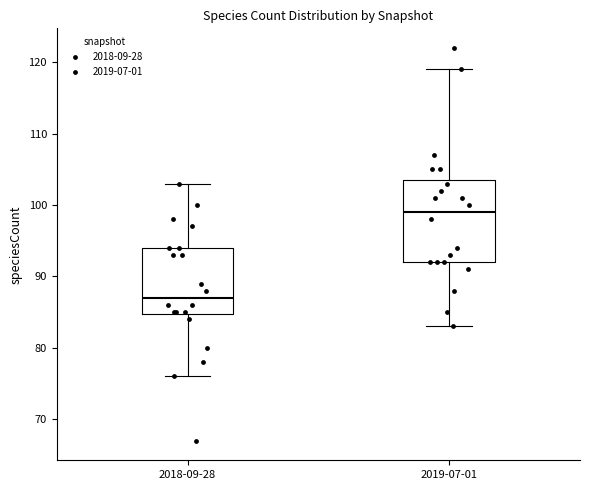

Which box has the highest median line?

2019-07-01